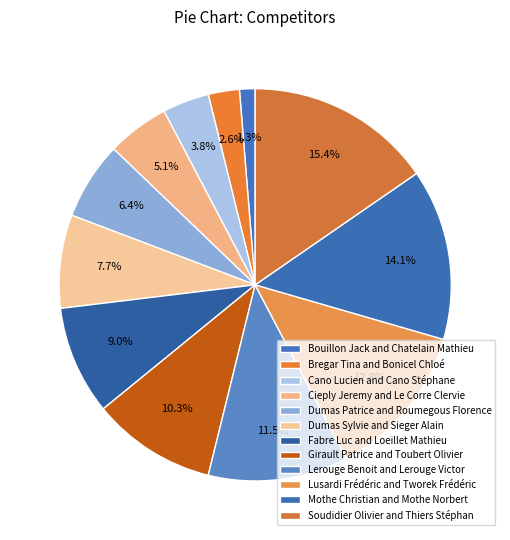

Count the number of slices in the pie.

12